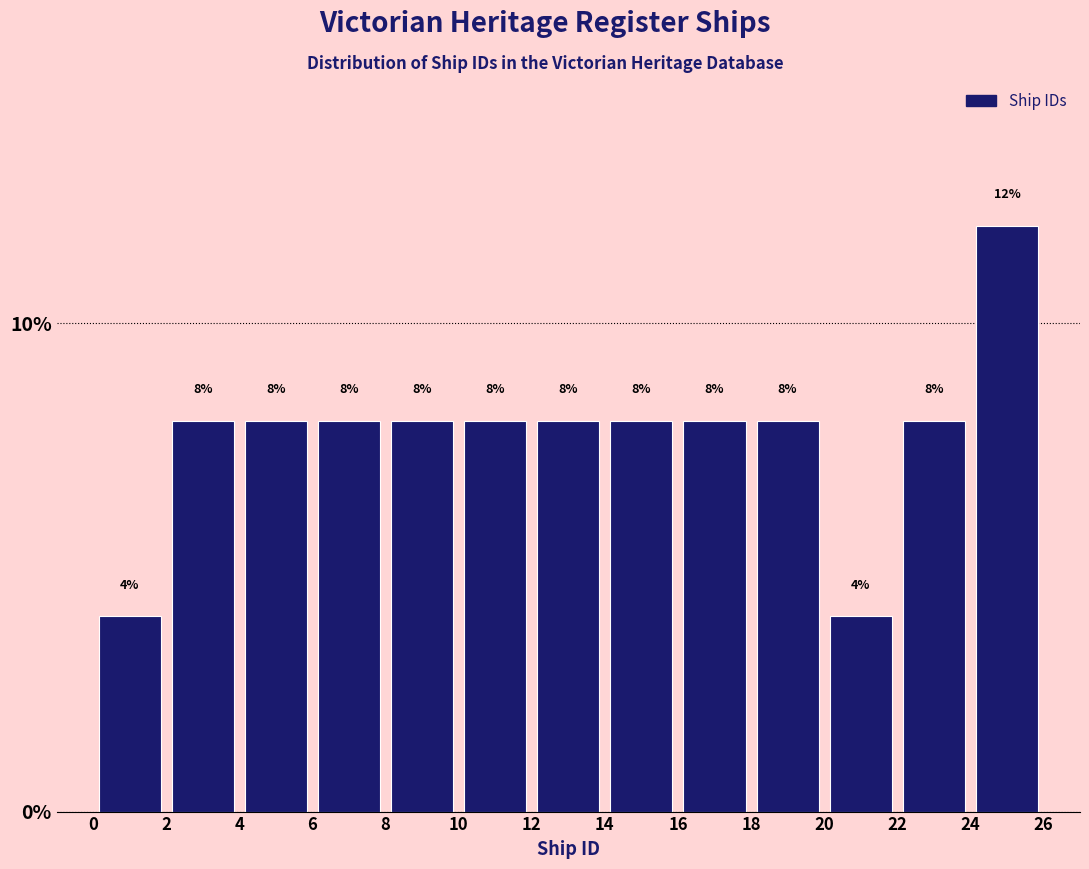

Reading left to right, list every bar in this chart as the range it spans on the x-axis followed by its height.

0 to 2: 4
2 to 4: 8
4 to 6: 8
6 to 8: 8
8 to 10: 8
10 to 12: 8
12 to 14: 8
14 to 16: 8
16 to 18: 8
18 to 20: 8
20 to 22: 4
22 to 24: 8
24 to 26: 12